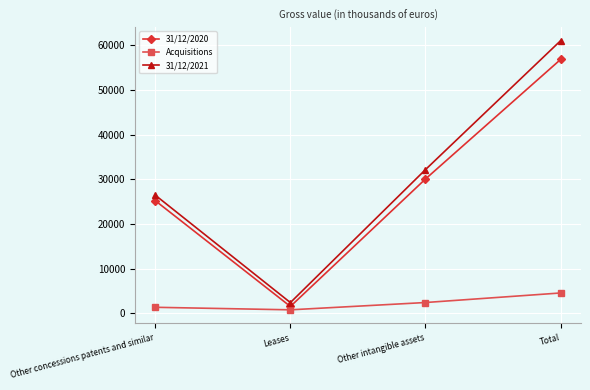

Reading left to right, what are all the values shown in this chart?

31/12/2020: Other concessions patents and similar=25206	Leases=1538	Other intangible assets=30063	Total=56807
Acquisitions: Other concessions patents and similar=1352	Leases=785	Other intangible assets=2419	Total=4556
31/12/2021: Other concessions patents and similar=26437	Leases=2404	Other intangible assets=32161	Total=61002